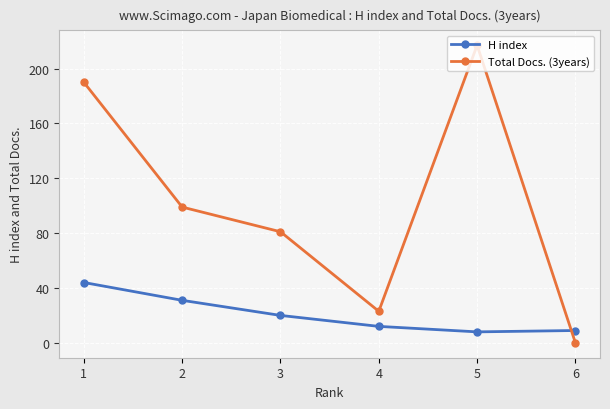

Between which two adjacent categories do H index and Total Docs. (3years) first intersect?

5 and 6